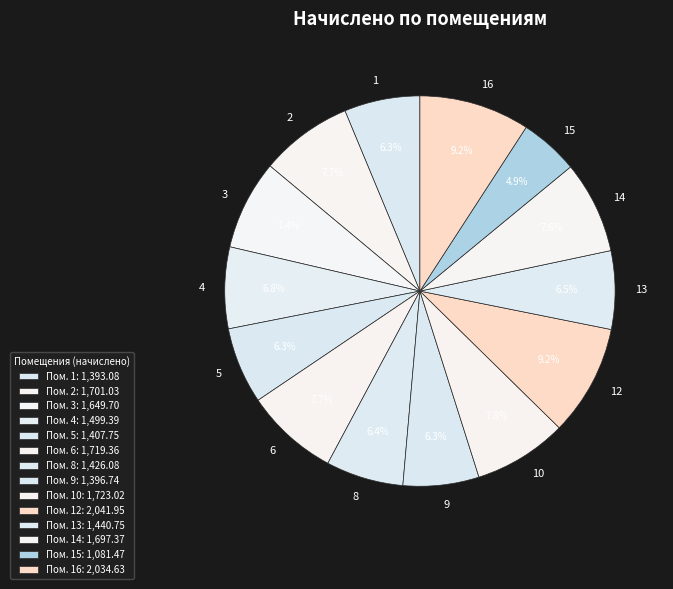

The 8 slice represents 1% of the pie. True or false?

False